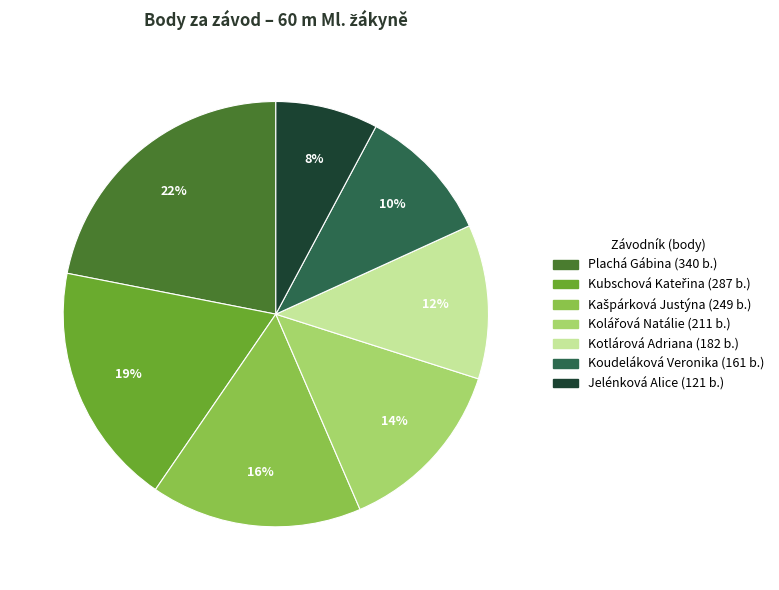

To the nearest percent, what is the difference between the largest and smallest slice percentages?

14%